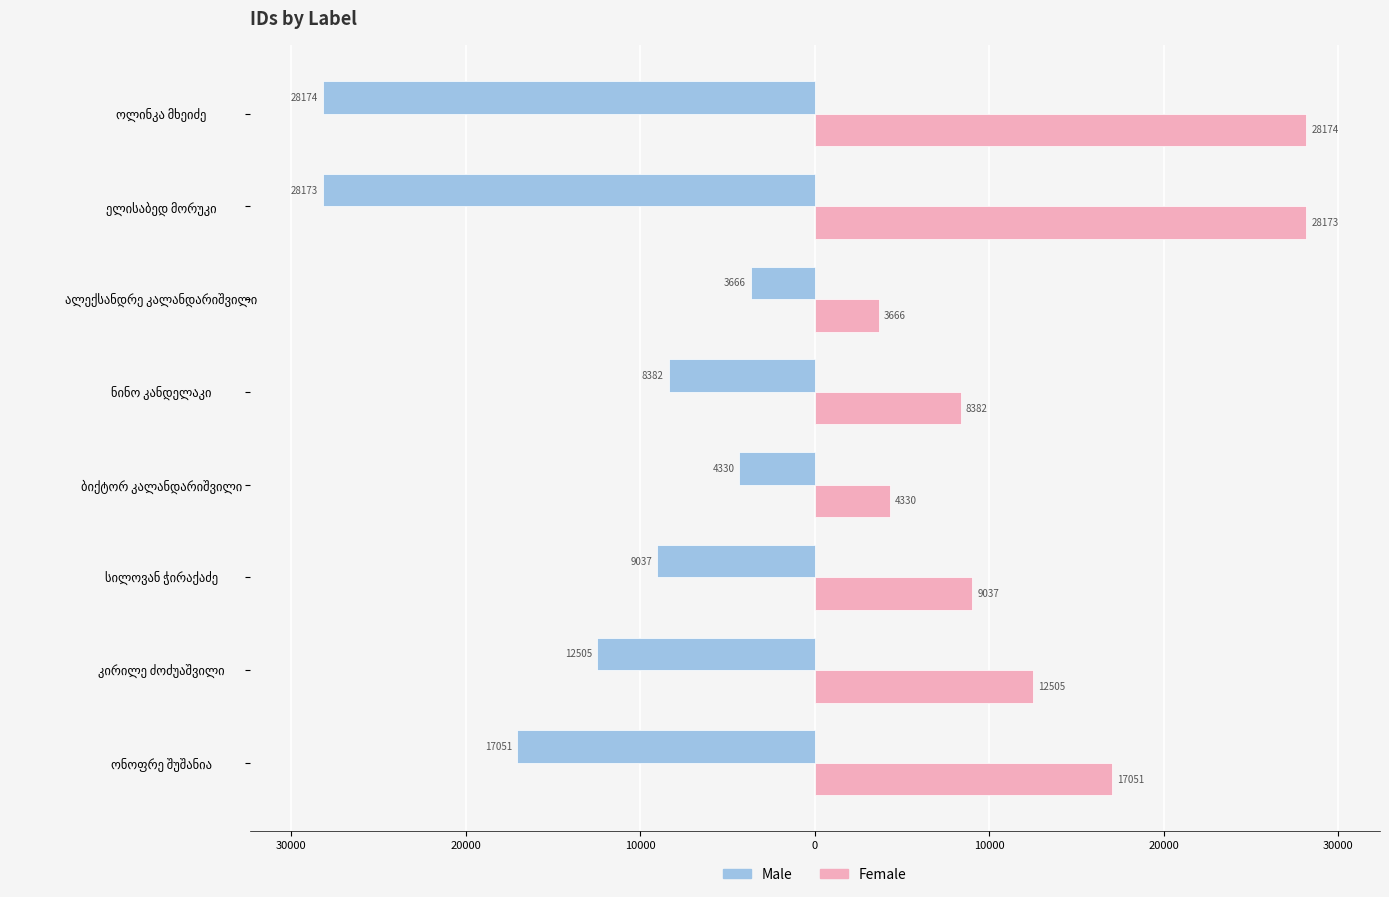

What is the value of the Male bar at the 5th from the left?

-8382